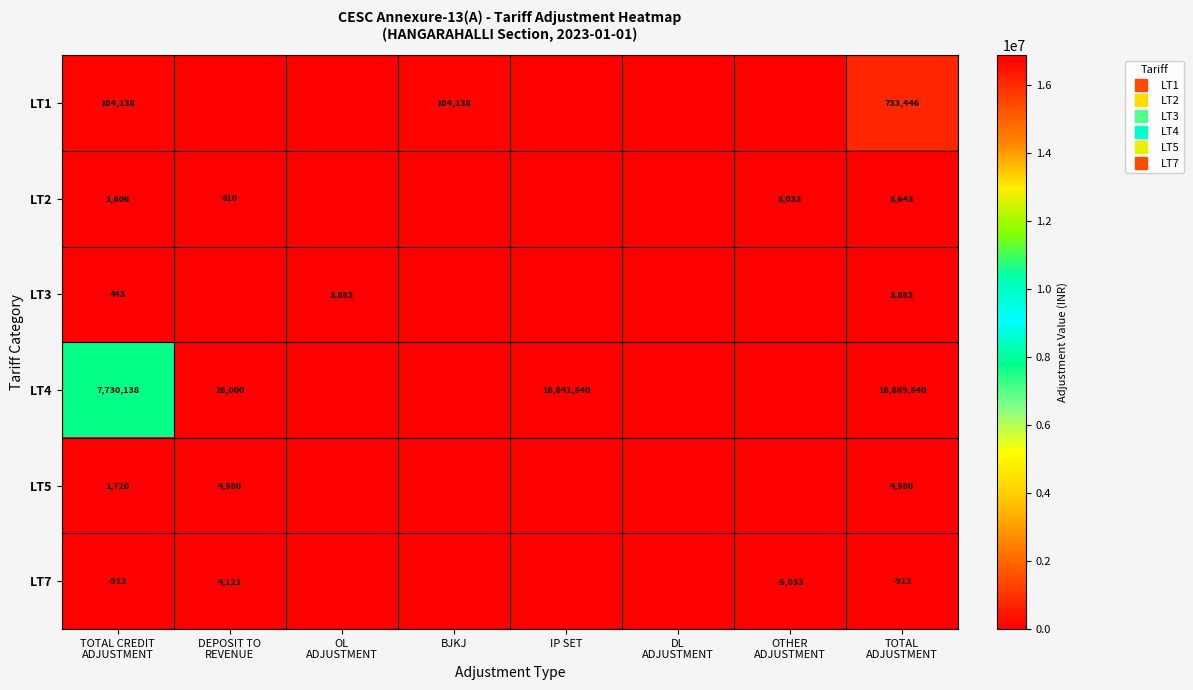

The LT1 series shows 0.0 at OL ADJUSTMENT. True or false?

True